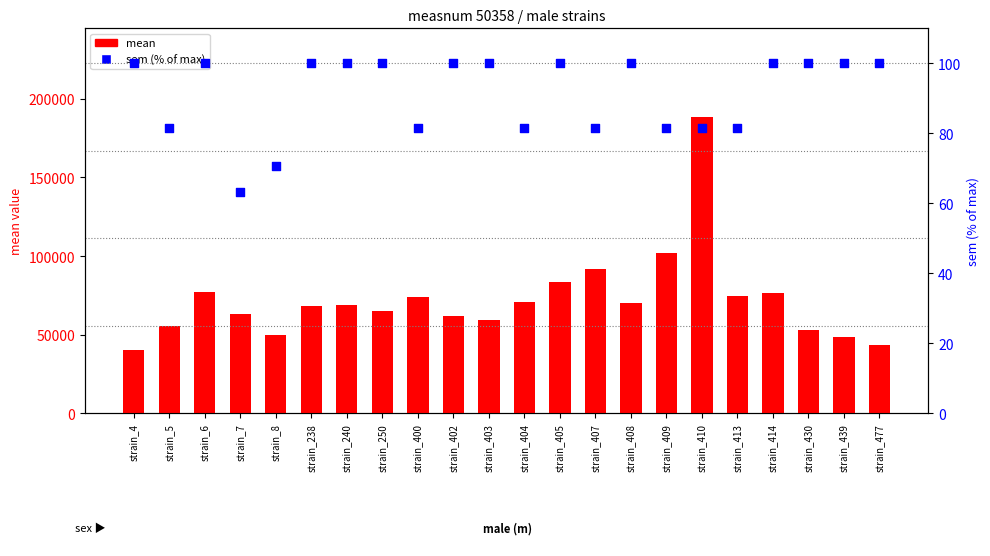

Which series has the largest Y range (max minus min)?

mean